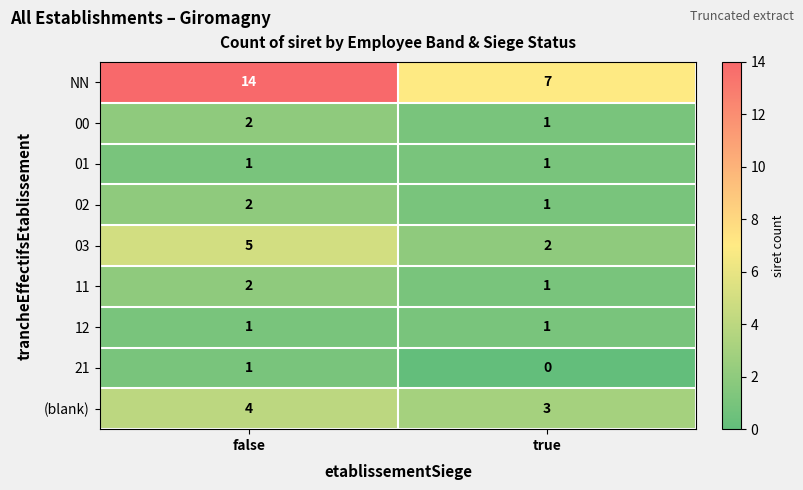

What is the sum of the NN values at false and true?

21